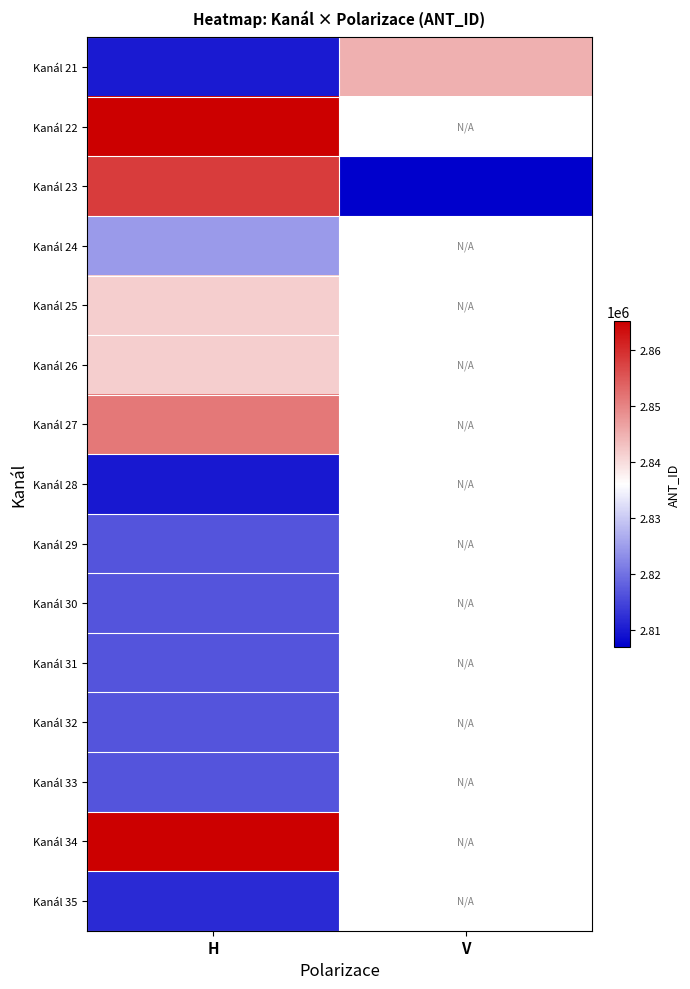

True or false: Kanál 31 has a value of 1530264.8 at H.

False